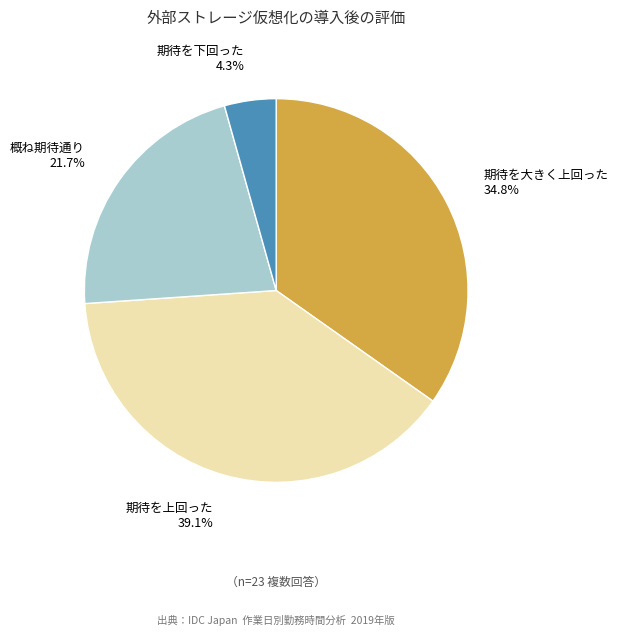

To the nearest percent, what is the average slice percentage?

25%